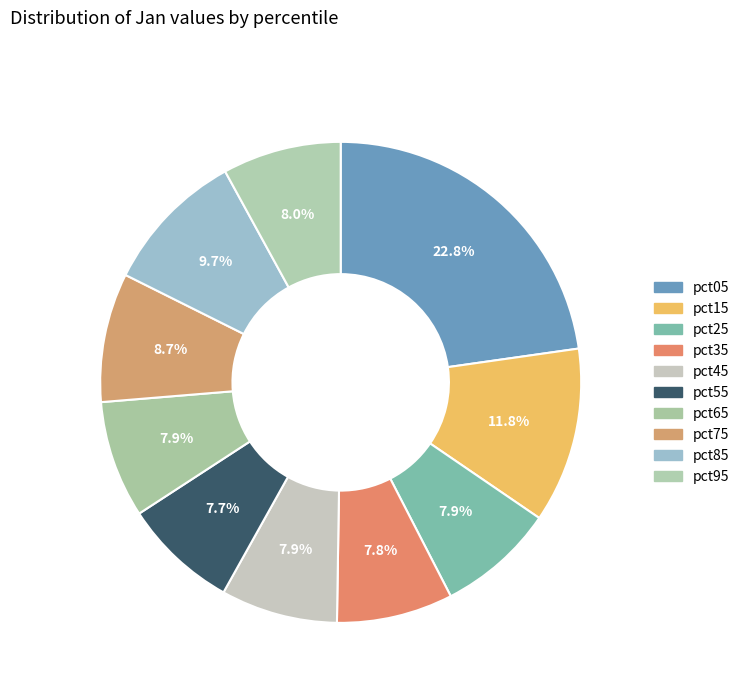

How many slices are in this pie chart?

10